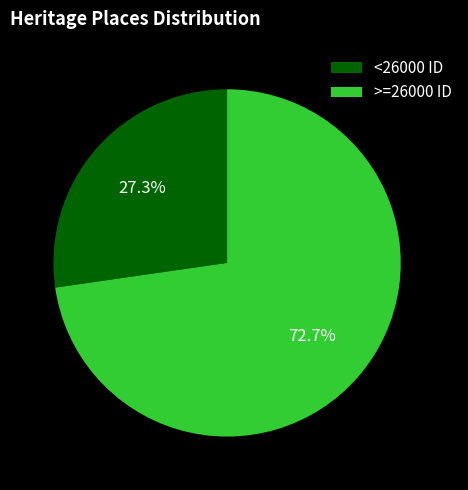

Rank the categories by value from highest to lowest.

>=26000 ID, <26000 ID